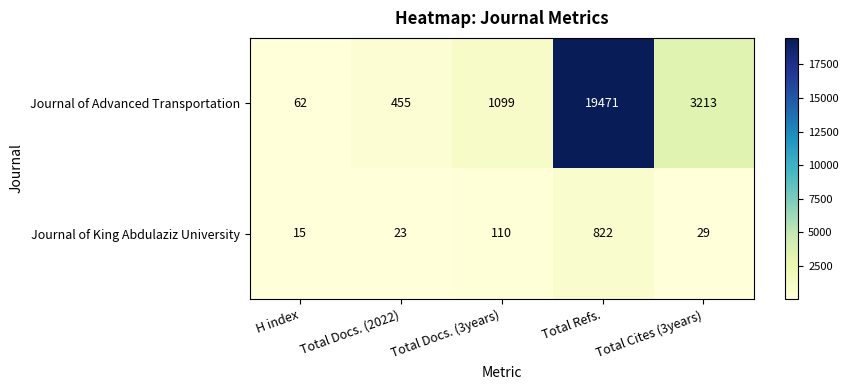

Rank the series by their maximum value, from highest to lowest.

Journal of Advanced Transportation, Journal of King Abdulaziz University